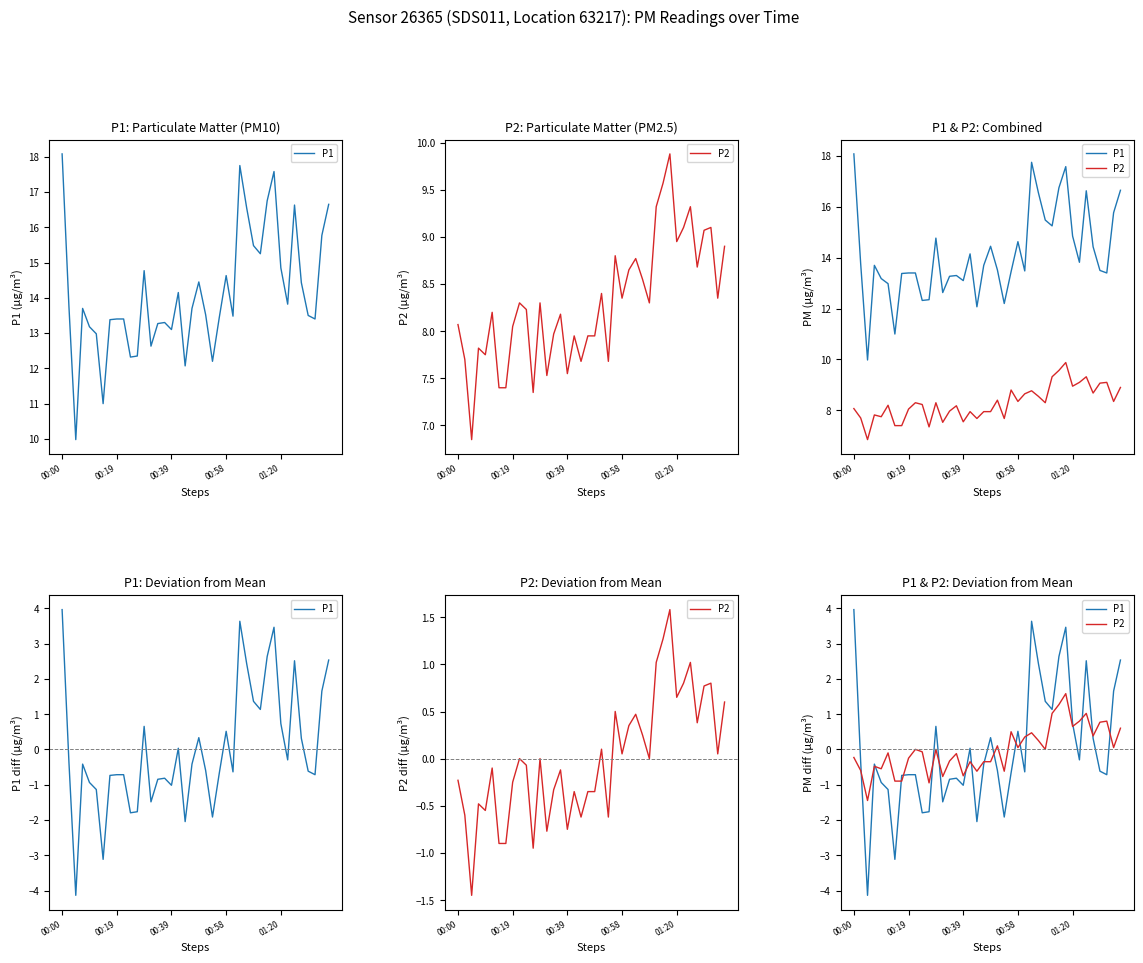

What is the greatest value displayed?

4.0